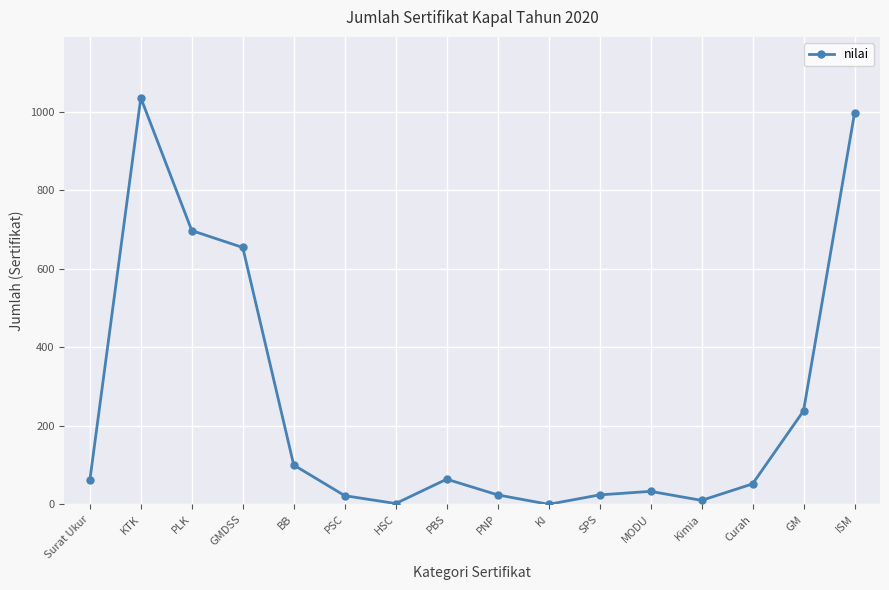

What is the difference between the values at KI and GM?

238